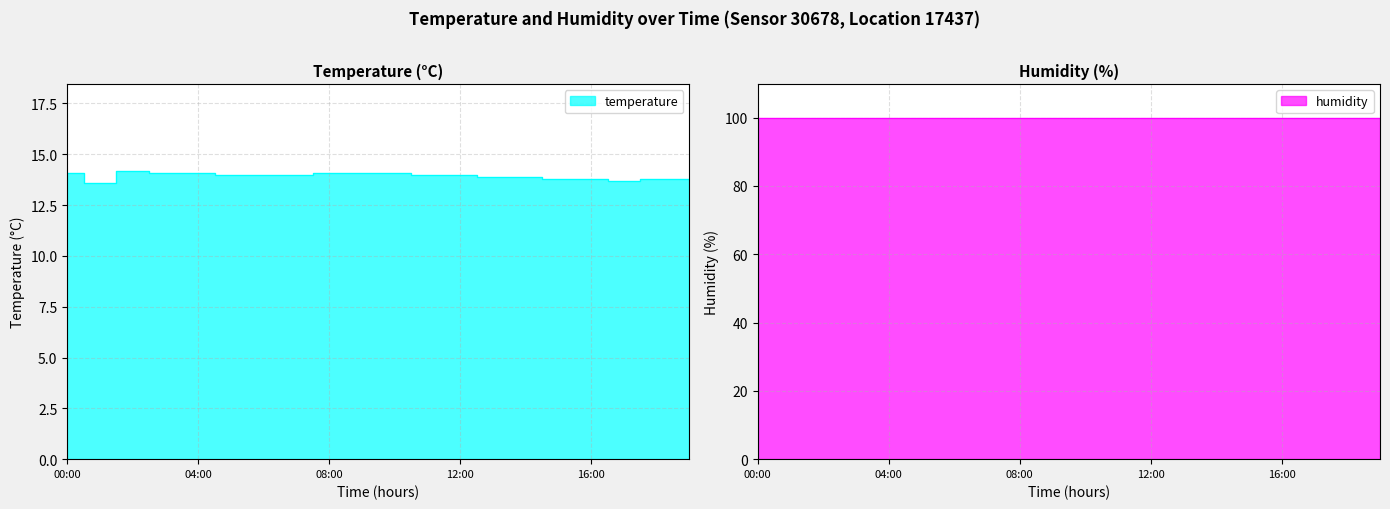

True or false: temperature and humidity intersect in this chart.

False